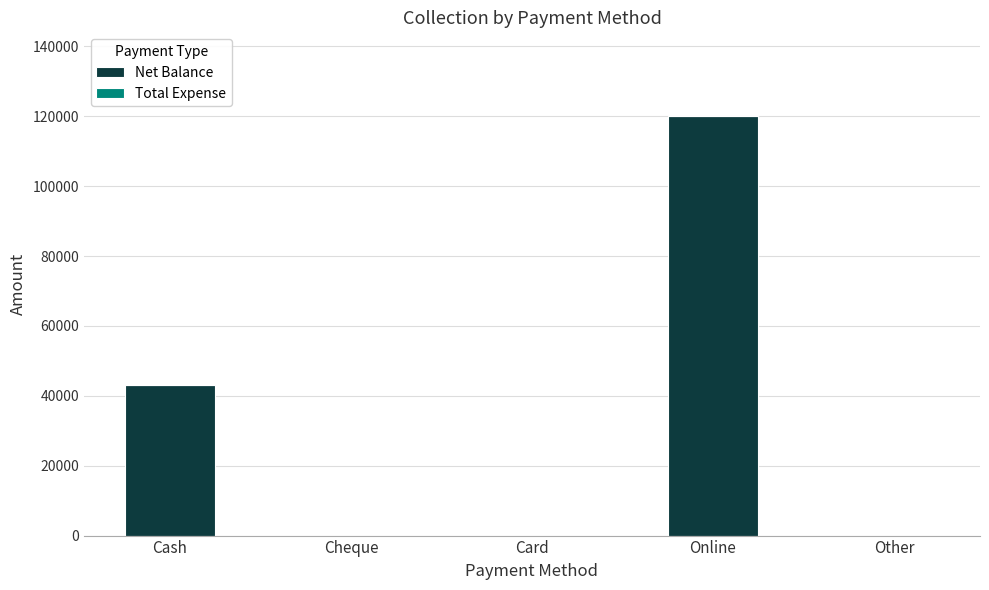

Where is the data nearest to the value 60000?

Cash